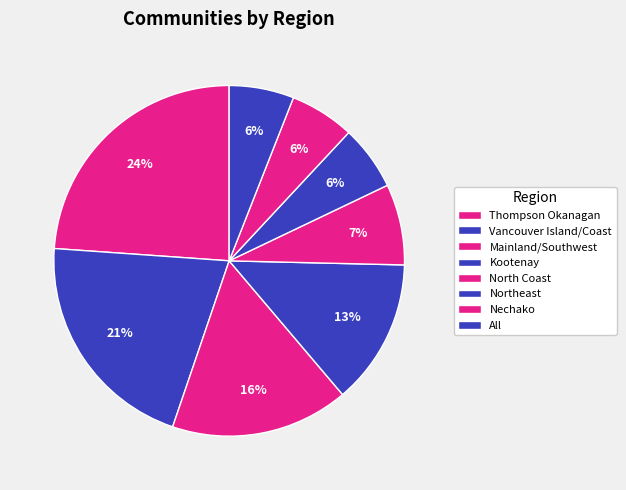

Which slice is the largest?

Thompson Okanagan